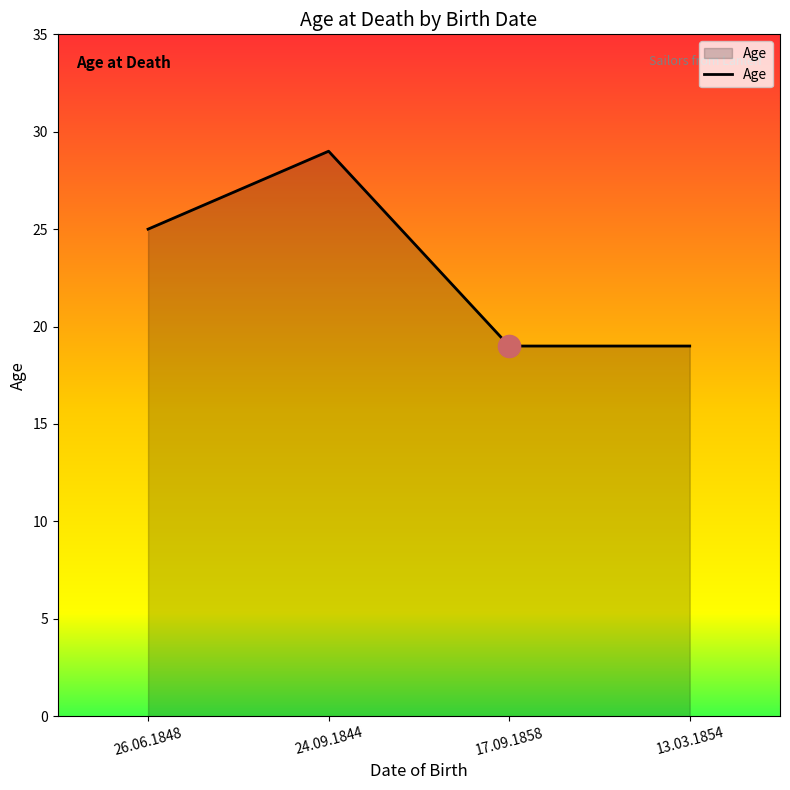

What is the maximum value shown in the chart?

29